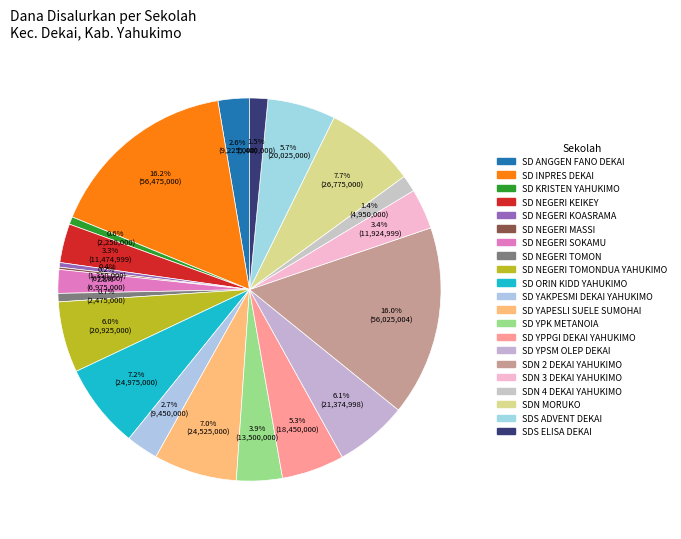

Rank the categories by value from lowest to highest.

SD NEGERI MASSI, SD NEGERI KOASRAMA, SD KRISTEN YAHUKIMO, SD NEGERI TOMON, SDN 4 DEKAI YAHUKIMO, SDS ELISA DEKAI, SD NEGERI SOKAMU, SD ANGGEN FANO DEKAI, SD YAKPESMI DEKAI YAHUKIMO, SD NEGERI KEIKEY, SDN 3 DEKAI YAHUKIMO, SD YPK METANOIA, SD YPPGI DEKAI YAHUKIMO, SDS ADVENT DEKAI, SD NEGERI TOMONDUA YAHUKIMO, SD YPSM OLEP DEKAI, SD YAPESLI SUELE SUMOHAI, SD ORIN KIDD YAHUKIMO, SDN MORUKO, SDN 2 DEKAI YAHUKIMO, SD INPRES DEKAI